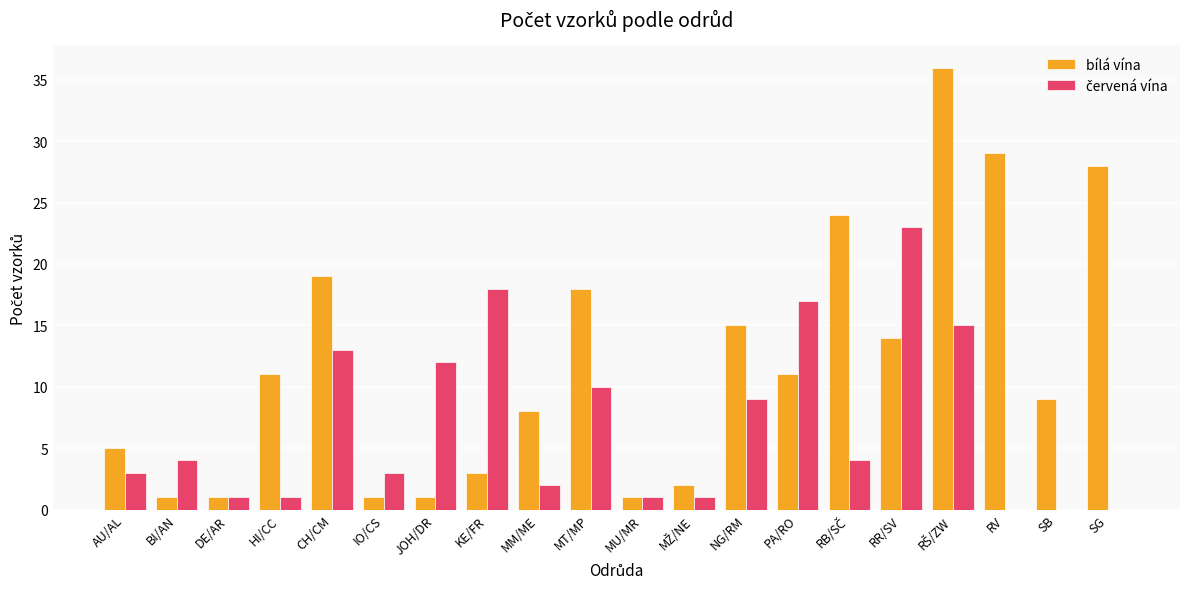

What is the greatest value displayed?

36